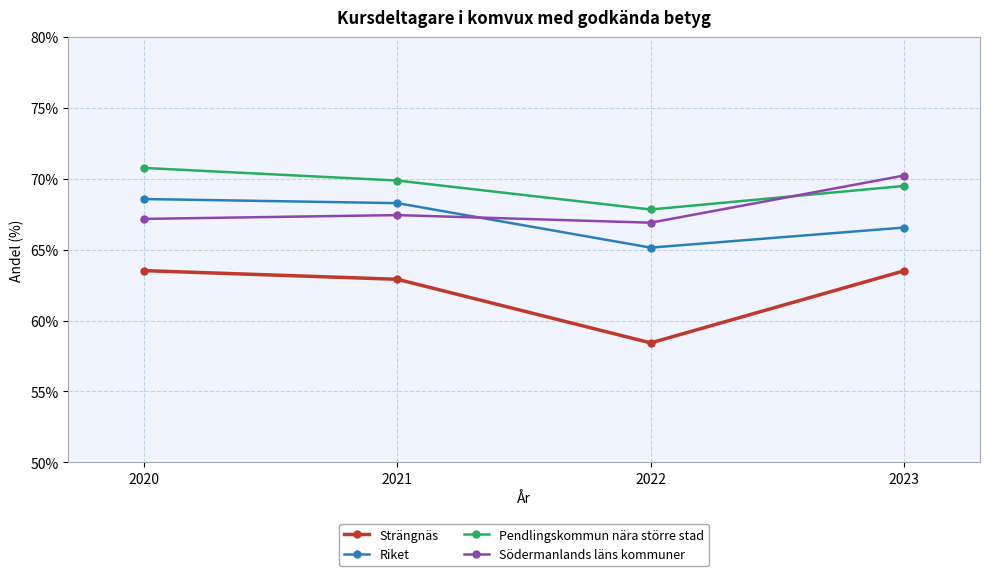

What is the spread (max minus min) of values at 2020?

7.2